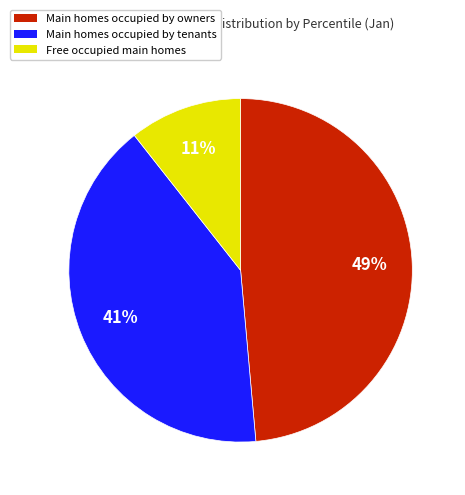

Which category has the biggest portion of the pie?

Main homes occupied by owners